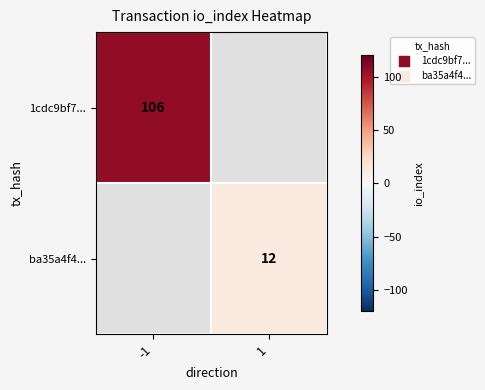

Between 1 and -1, which is larger?

-1